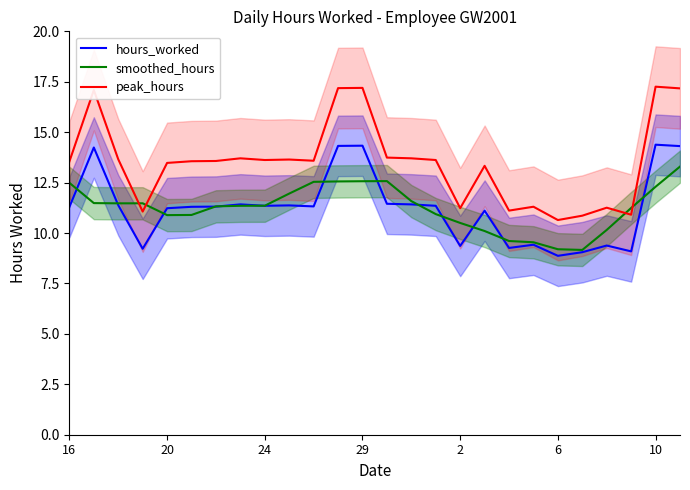

At which label does peak_hours first exceed 13?

16